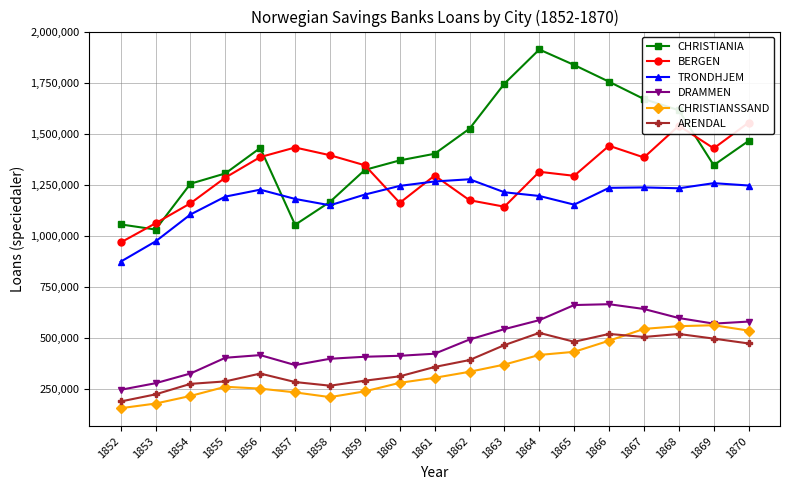

At how many categories does at least one series exceed 1125869?

17